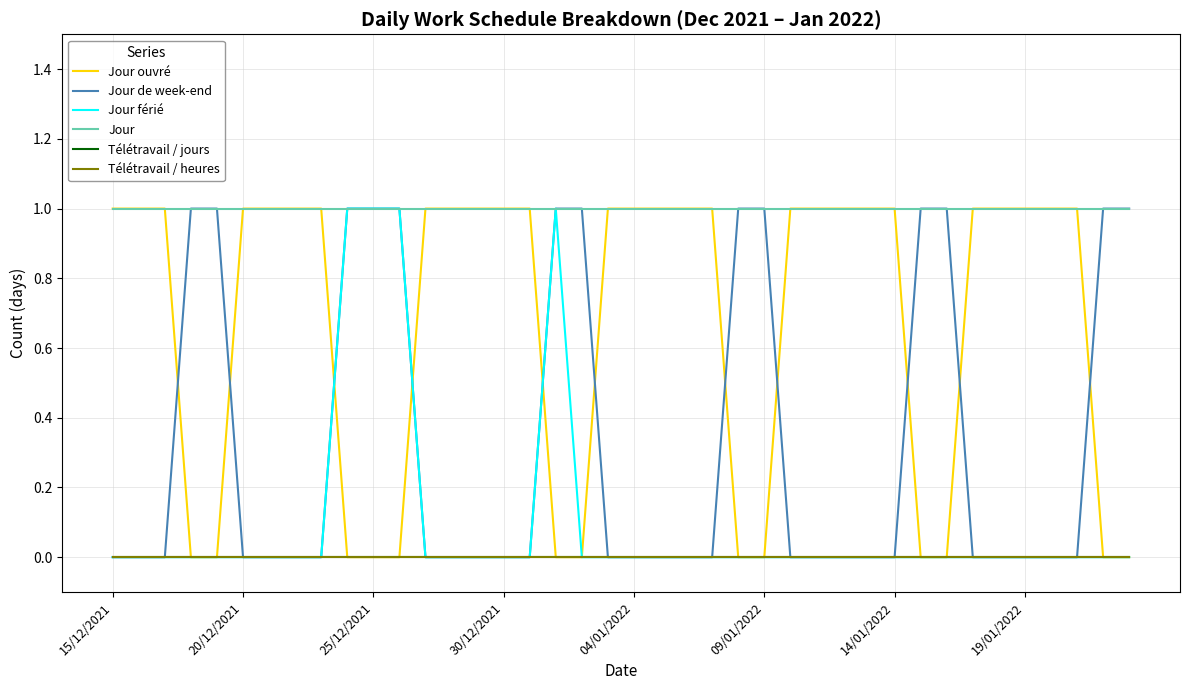

True or false: Jour and Jour ouvré cross at least once.

False